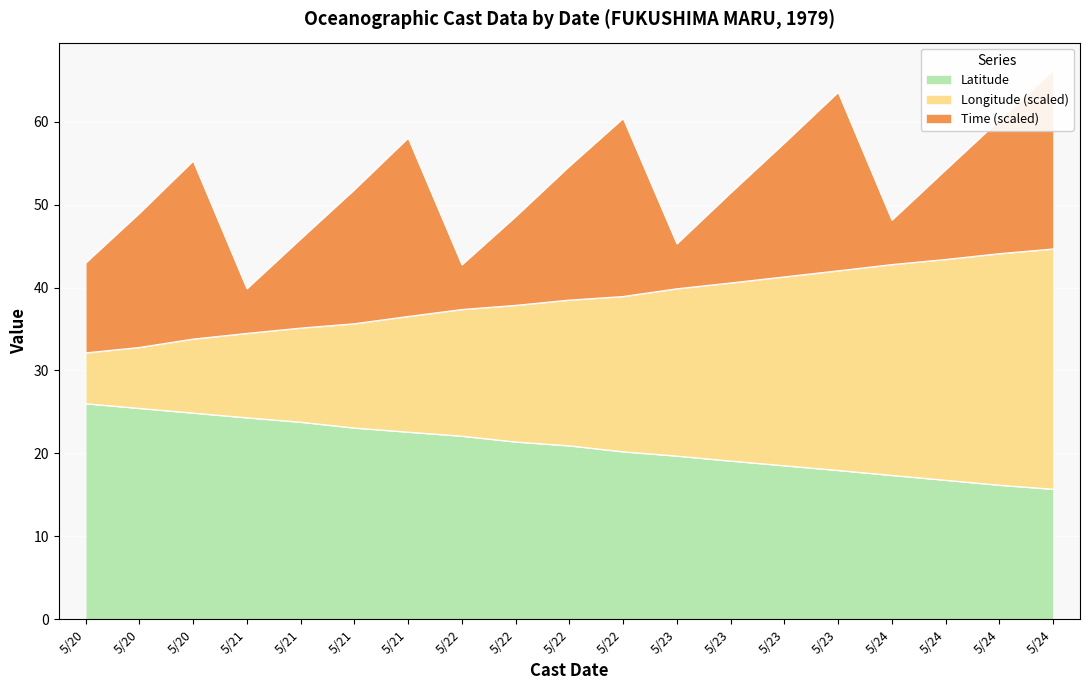

At which category does the chart reach its peak across all series?

5/24